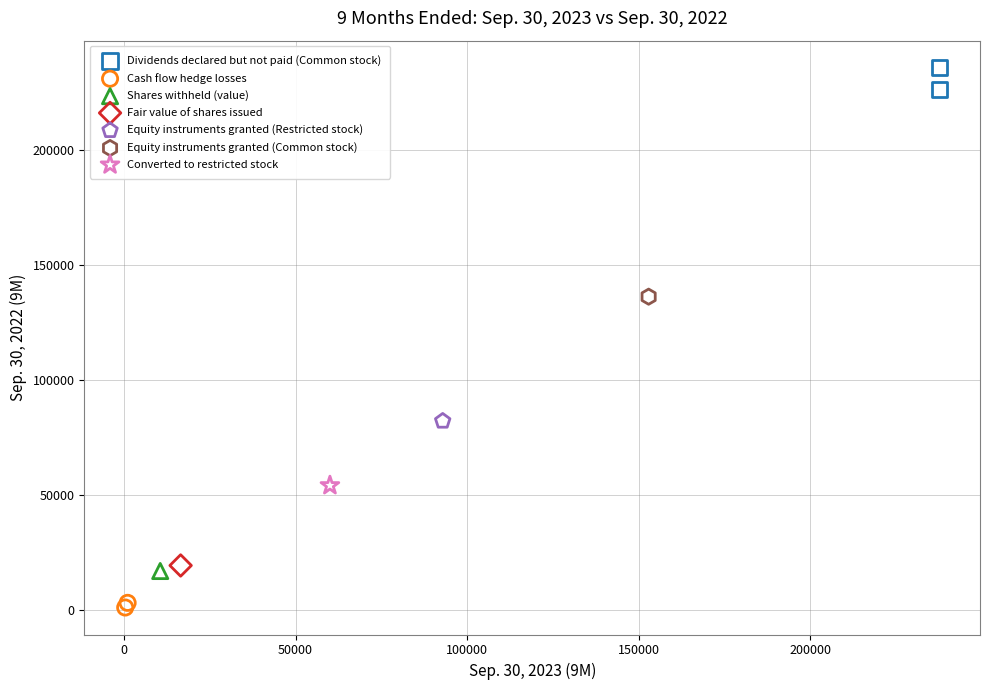

What are all the series names shown in the legend?

Dividends declared but not paid (Common stock), Cash flow hedge losses, Shares withheld (value), Fair value of shares issued, Equity instruments granted (Restricted stock), Equity instruments granted (Common stock), Converted to restricted stock